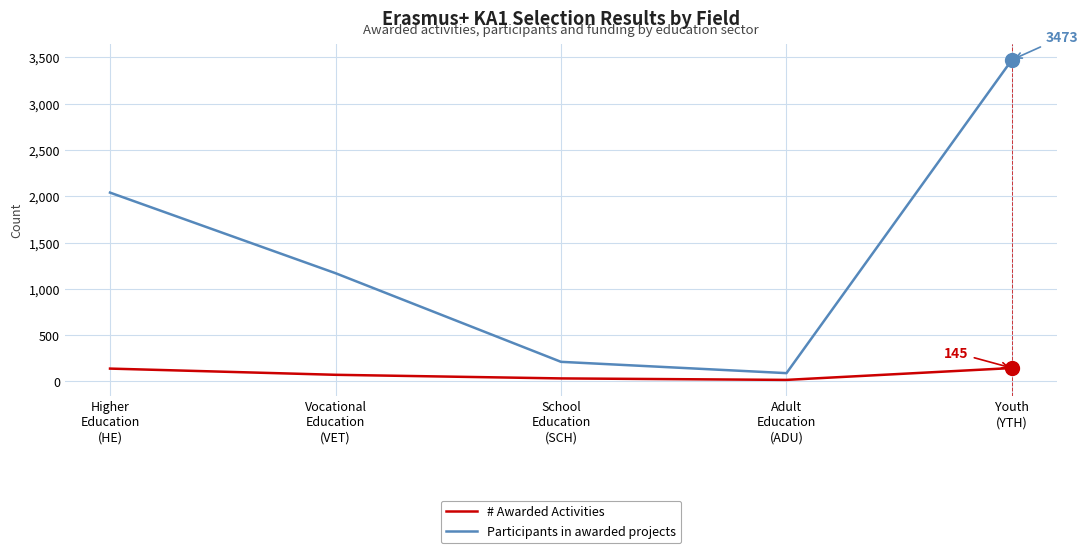

Which series has the widest spread of values?

Participants in awarded projects